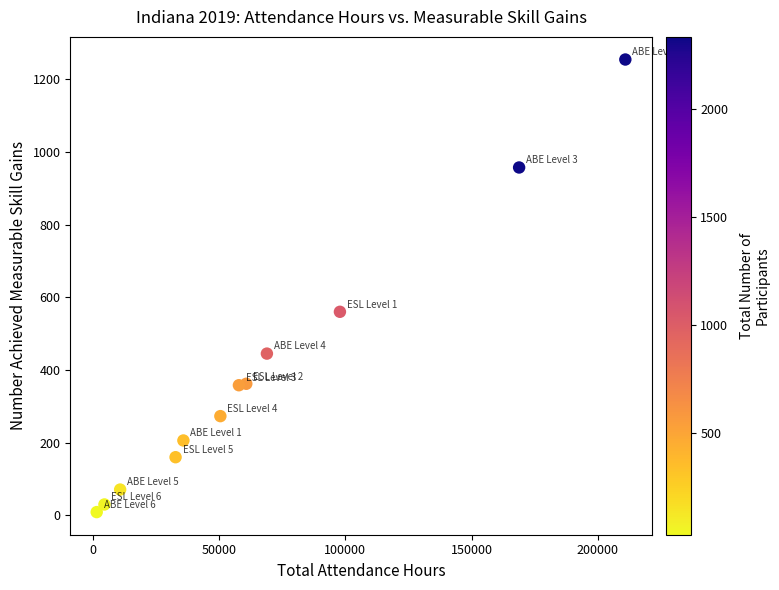

What is the average X value?

66787